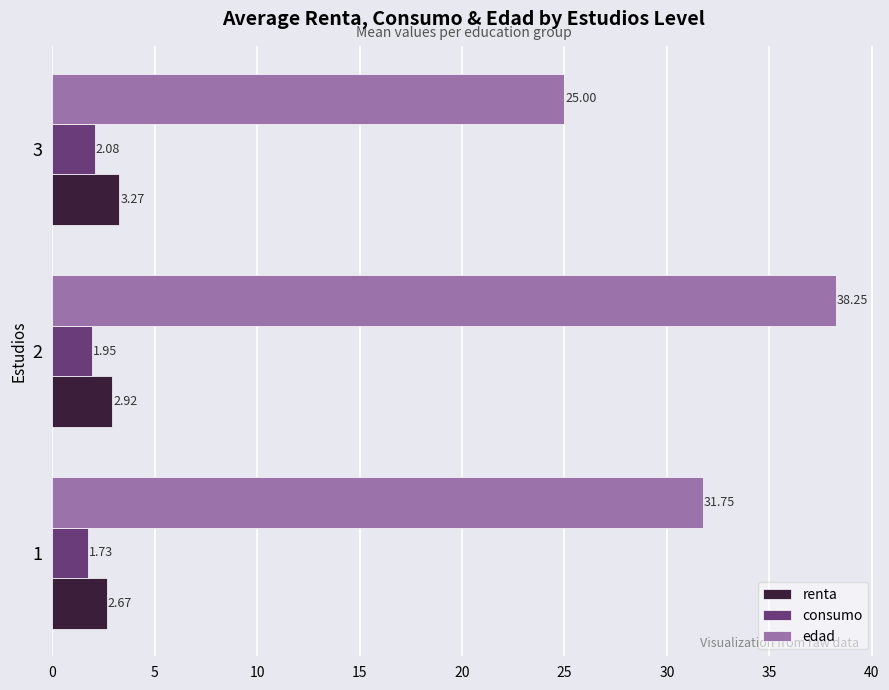

What is the sum of all edad values?

95.0